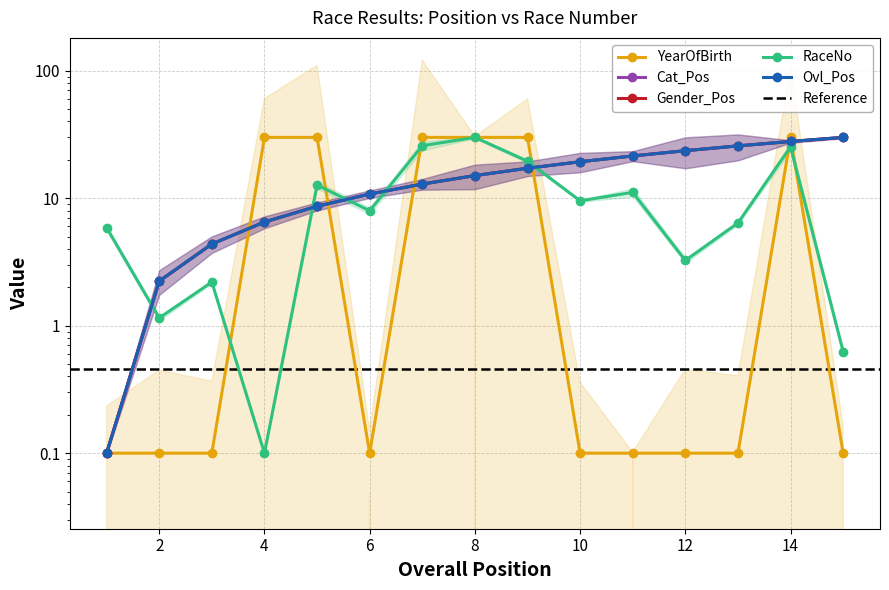

Which series has the widest spread of values?

Ovl_Pos